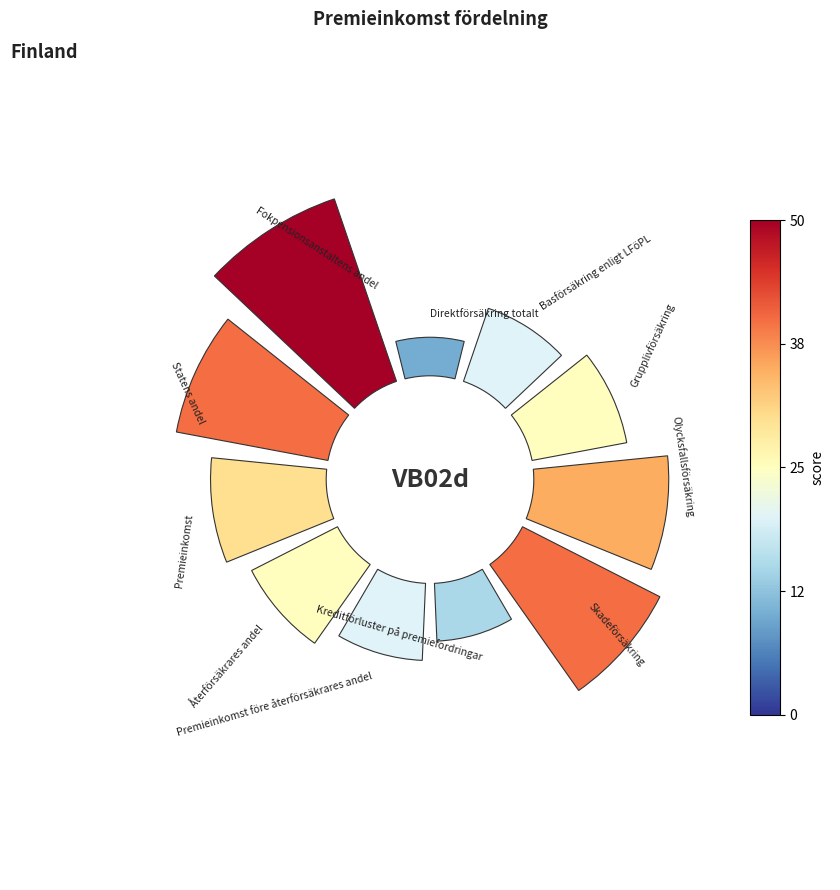

Is 90° the majority of the pie?

No